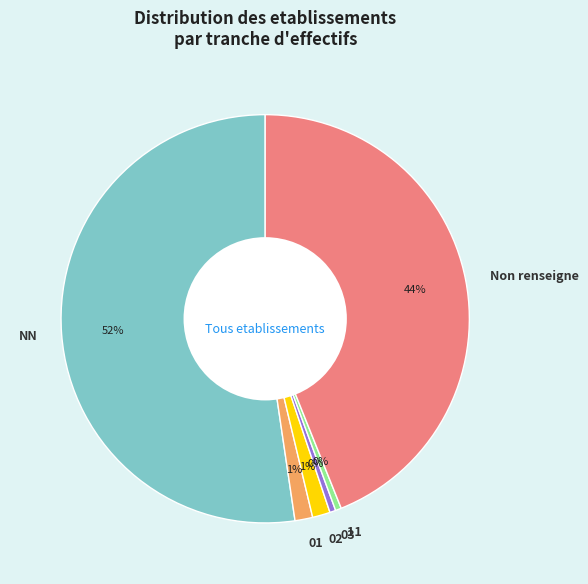

Which has a higher value, 11 or Non renseigne?

Non renseigne